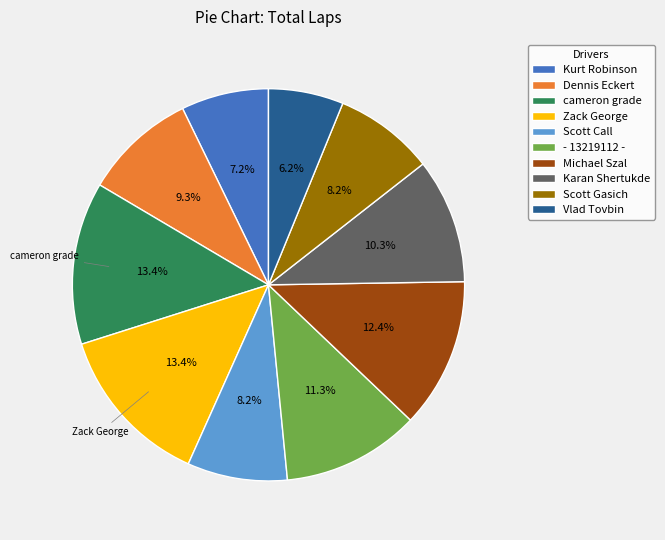

Is the sum of Dennis Eckert and Scott Call greater than half?

No